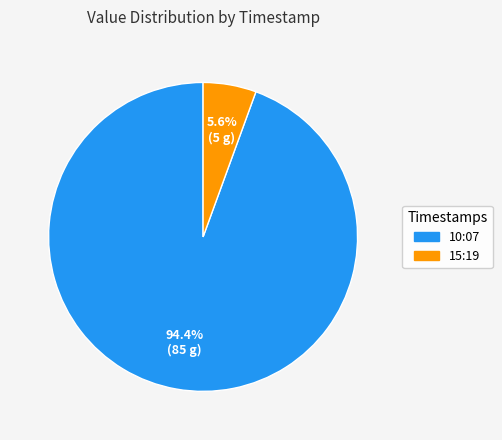

How many slices are in this pie chart?

2